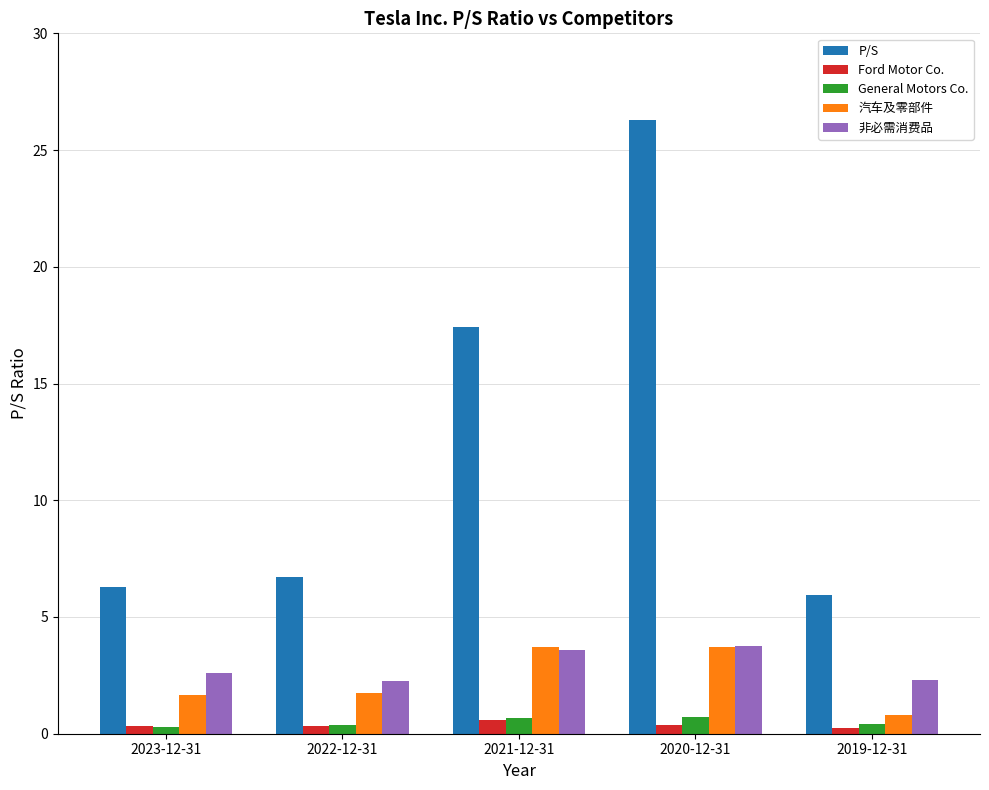

At how many categories does at least one series exceed 10?

2